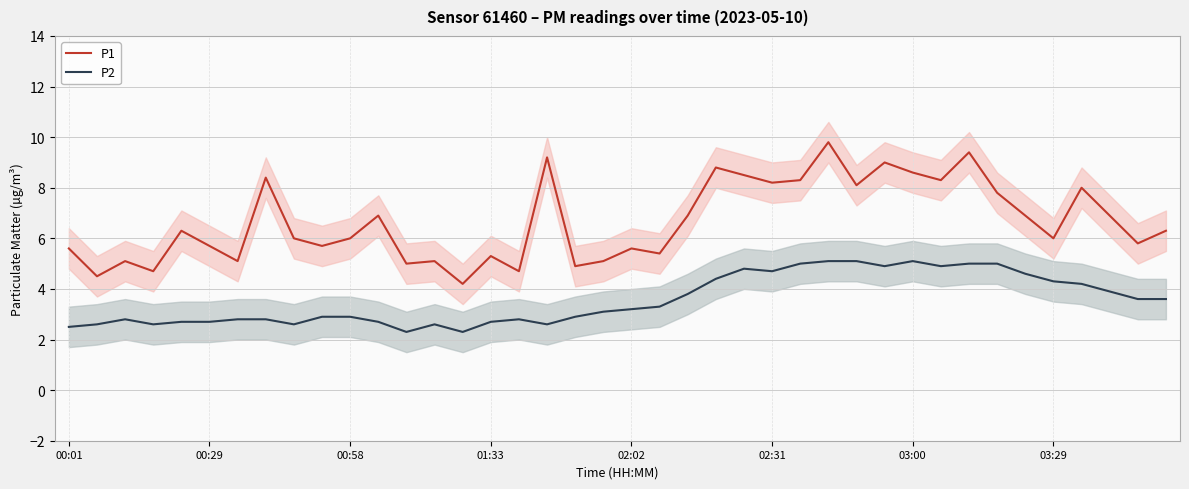

What is the total value across all series at 19?

8.2